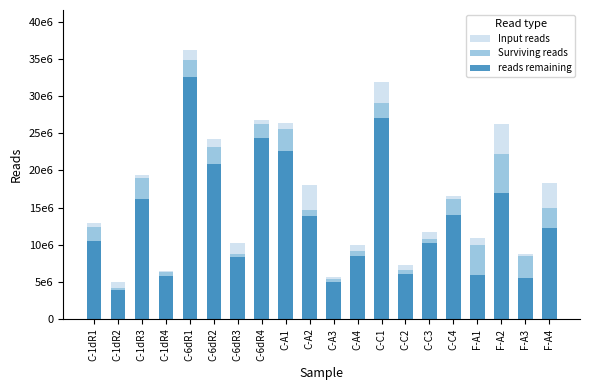

Rank the series by their maximum value, from lowest to highest.

reads remaining, Surviving reads, Input reads